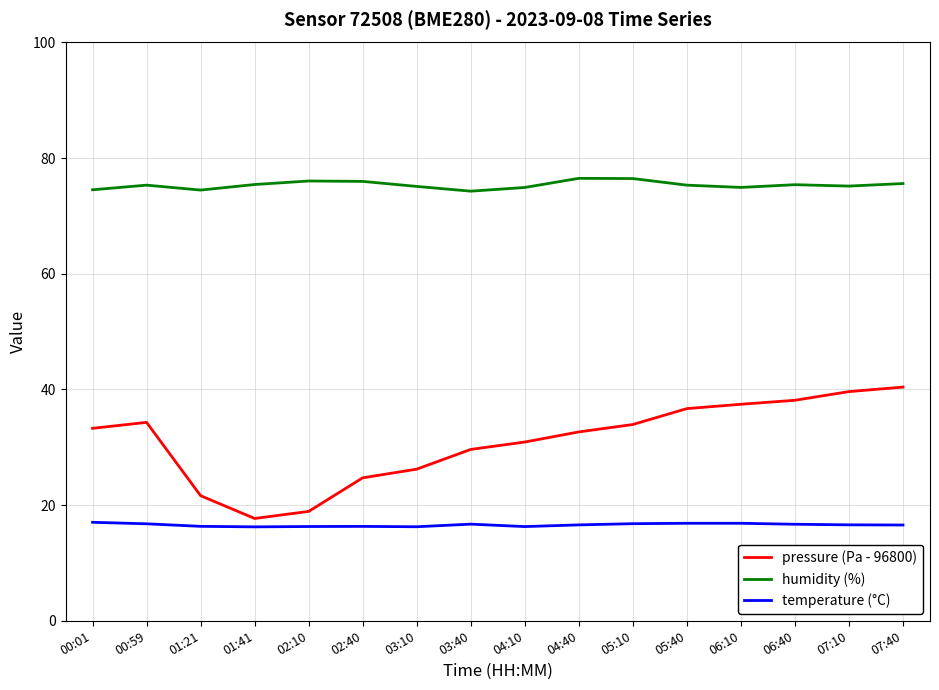

What is the greatest value displayed?

76.5